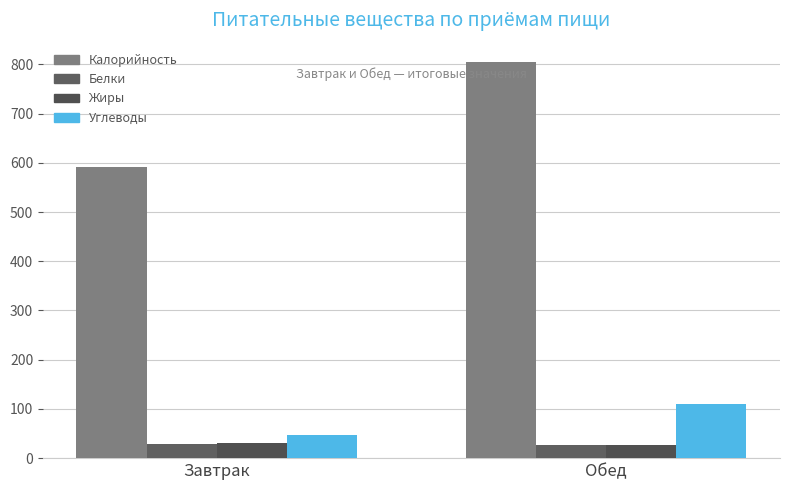

Which series has the widest spread of values?

Калорийность